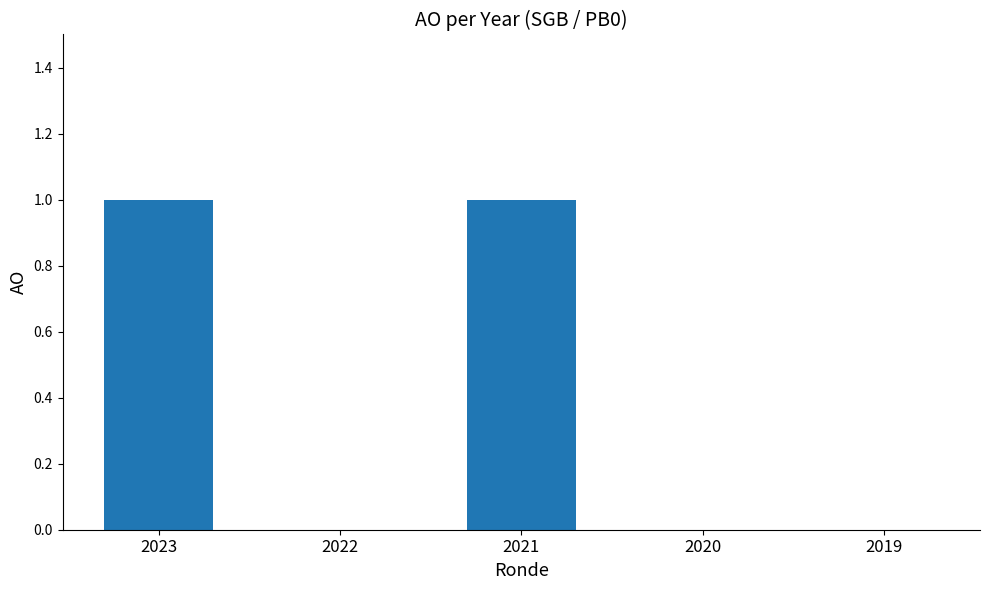

Reading left to right, list all the values displayed in this chart.

2023=1	2022=0	2021=1	2020=0	2019=0